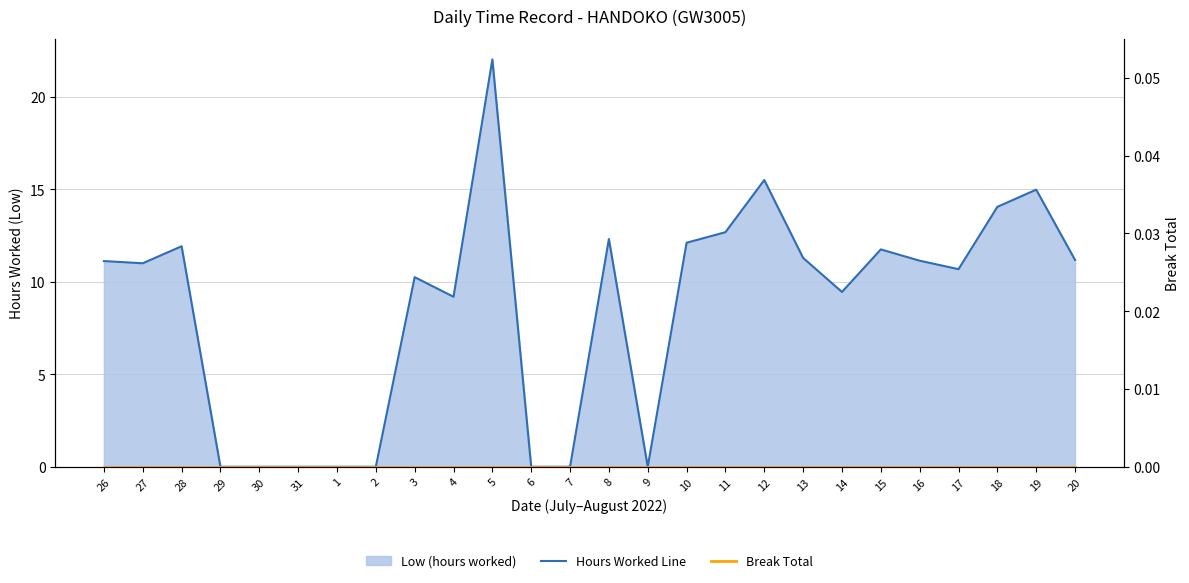

Where is Break Total nearest to the value 0?

26